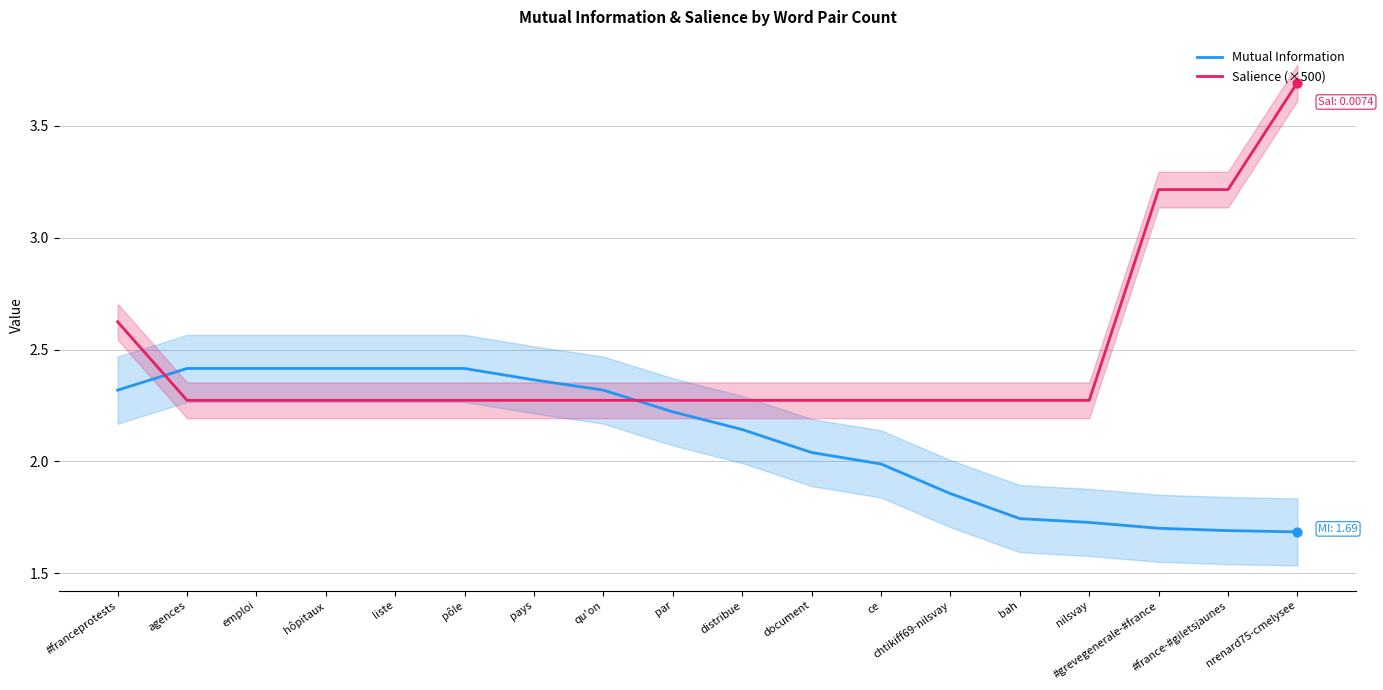

Which series contains the highest Y value?

Salience (×500)